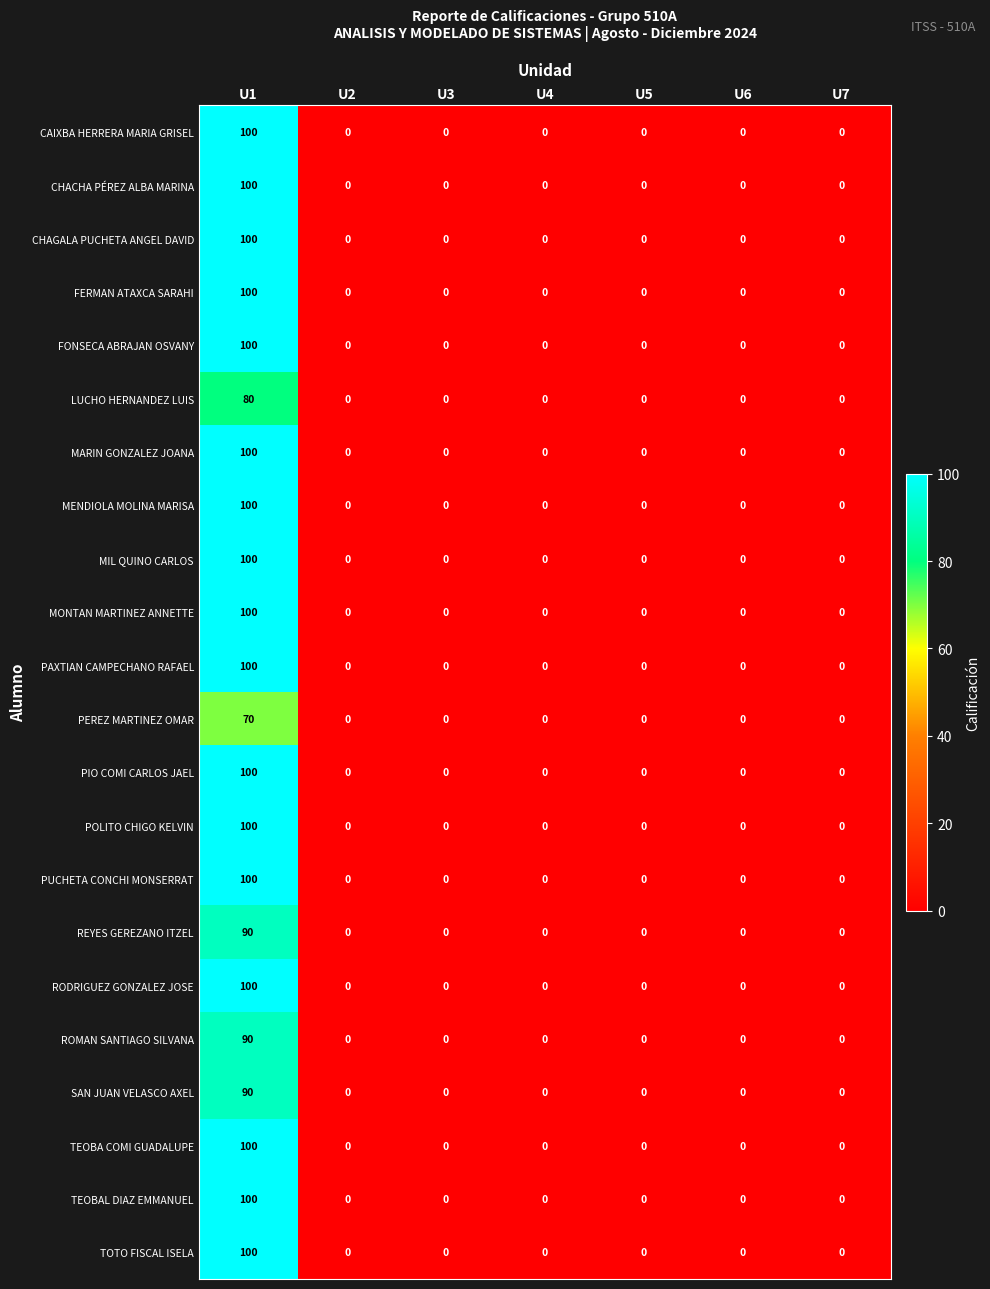

What is the sum of all MIL QUINO CARLOS values?

100